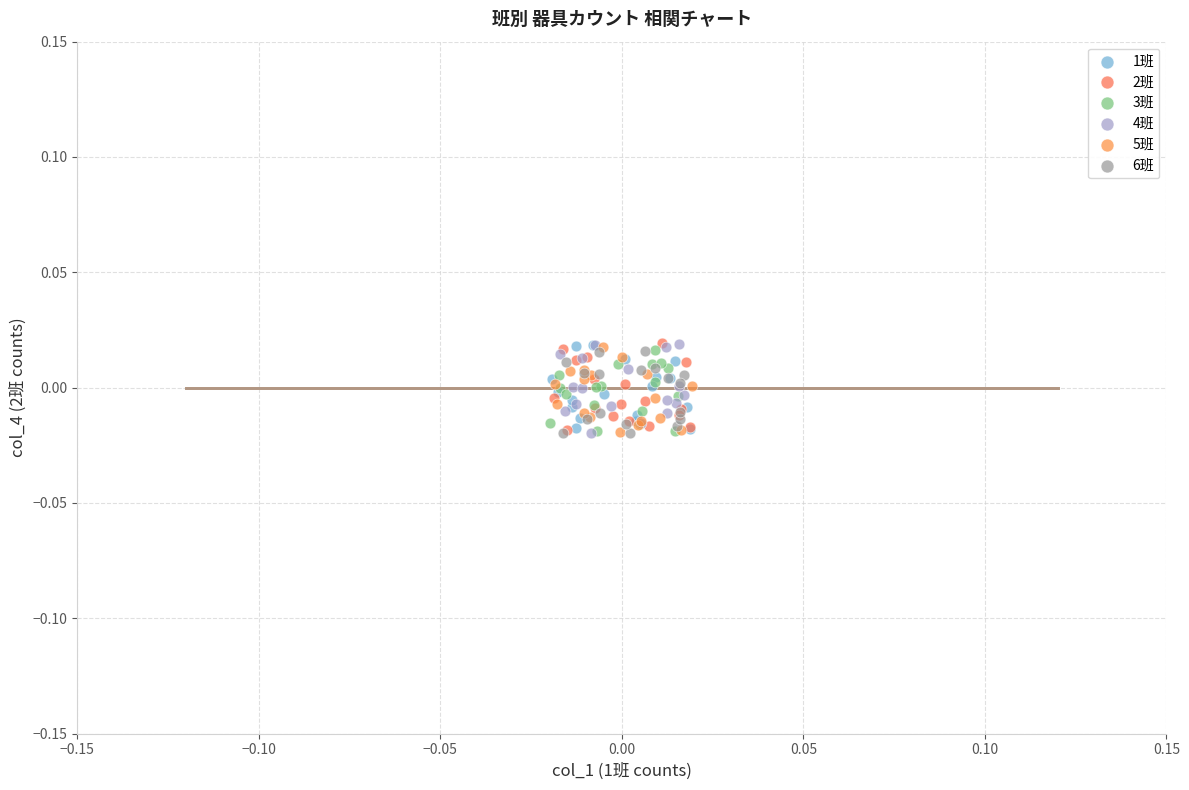

What are all the series names shown in the legend?

1班, 2班, 3班, 4班, 5班, 6班